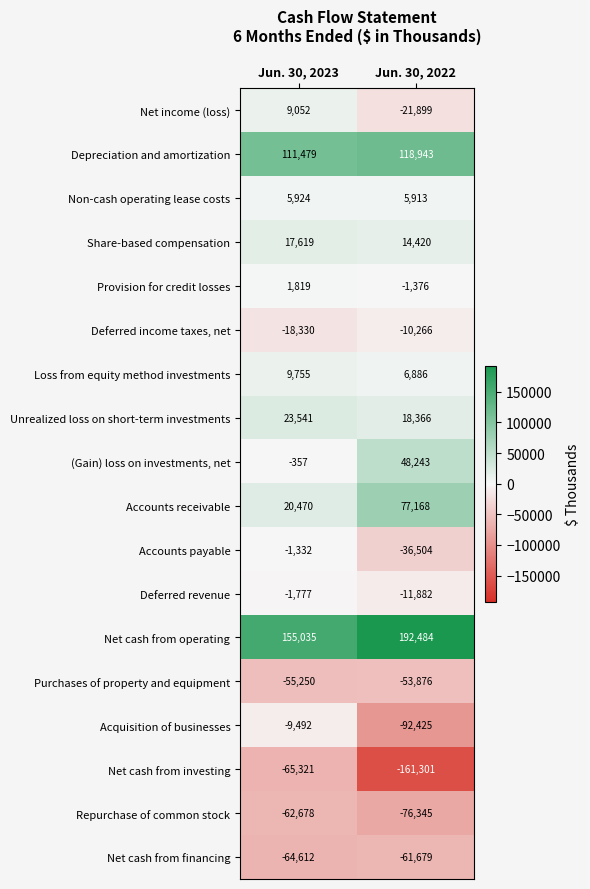

What is the spread (max minus min) of values at Jun. 30, 2022?

353785